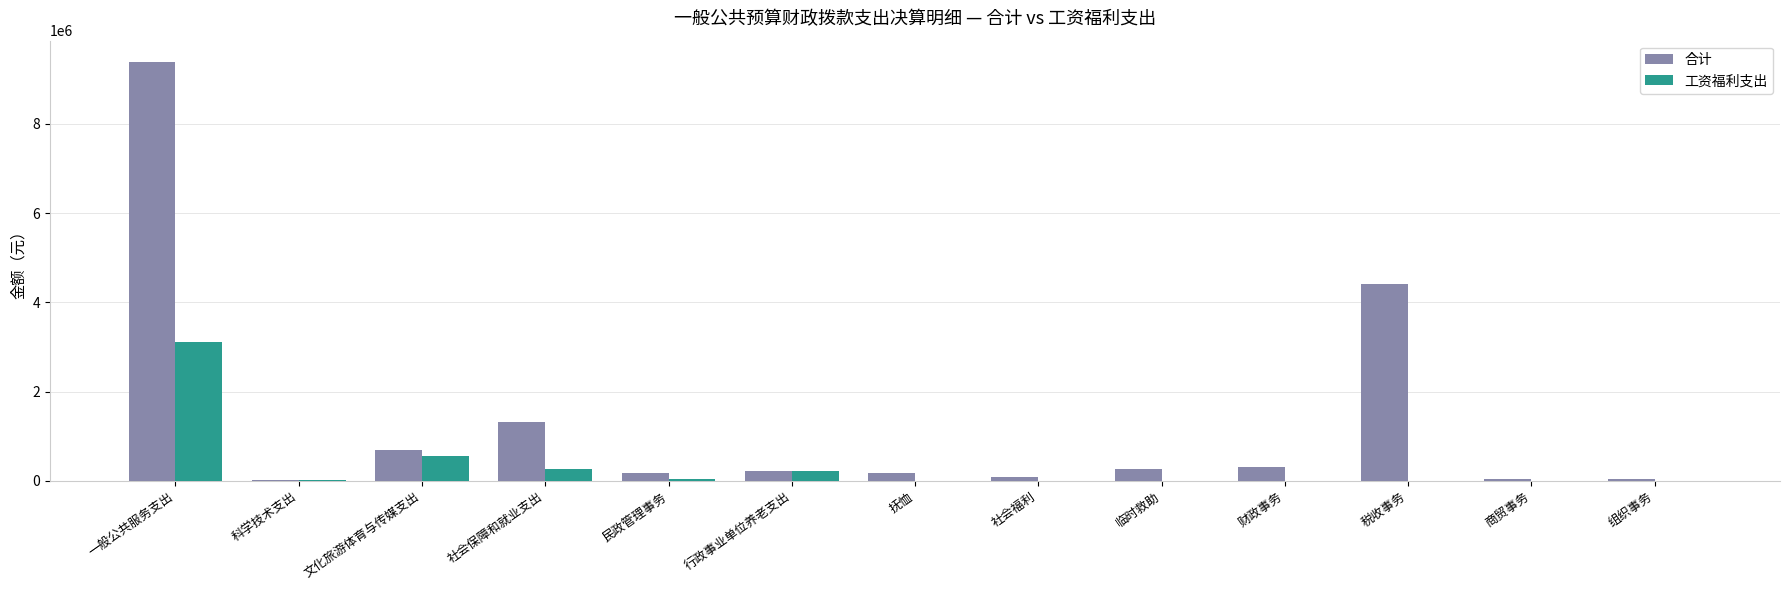

Is it true that 合计 equals 9398276.4 at 一般公共服务支出?

True